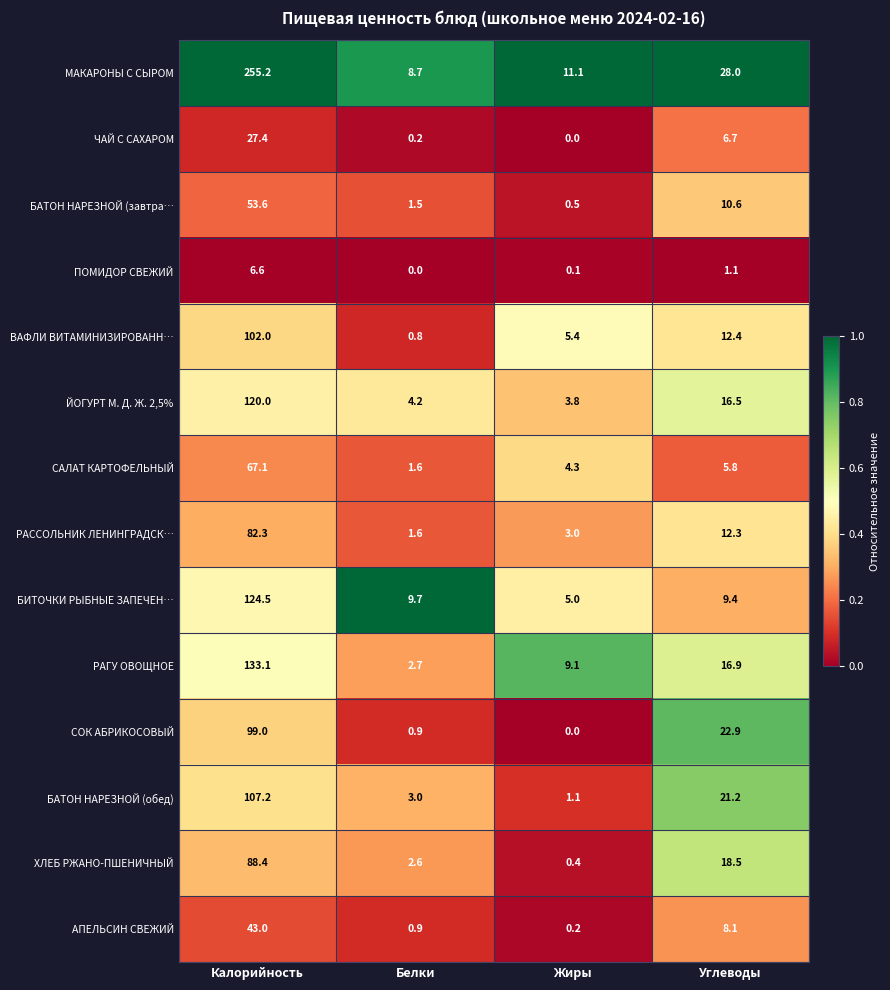

Which series has the largest range (max minus min)?

МАКАРОНЫ С СЫРОМ